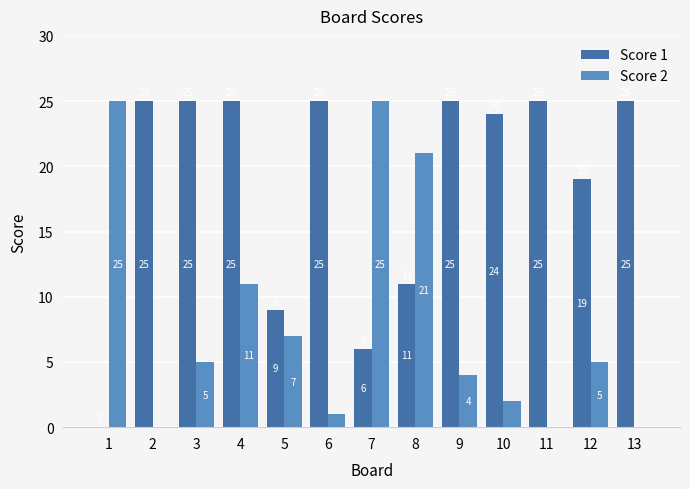

At which category is the sum across all series the highest?

4